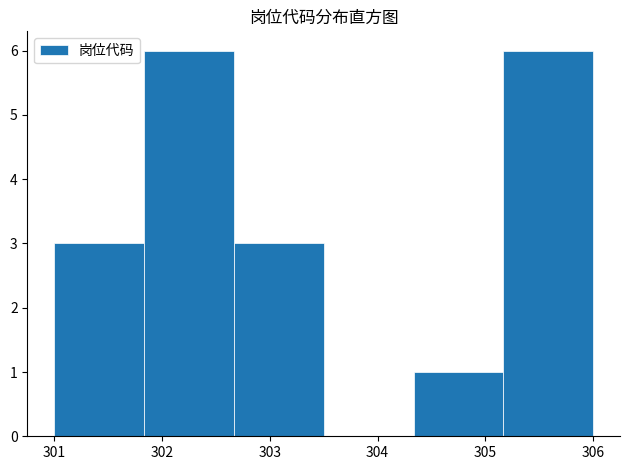

What is the height of the bar covering 301.0 to 301.8 on the x-axis? Neither the bar edges nor the heights are printed on the chart, so give them approximately, as read against the axes.

3